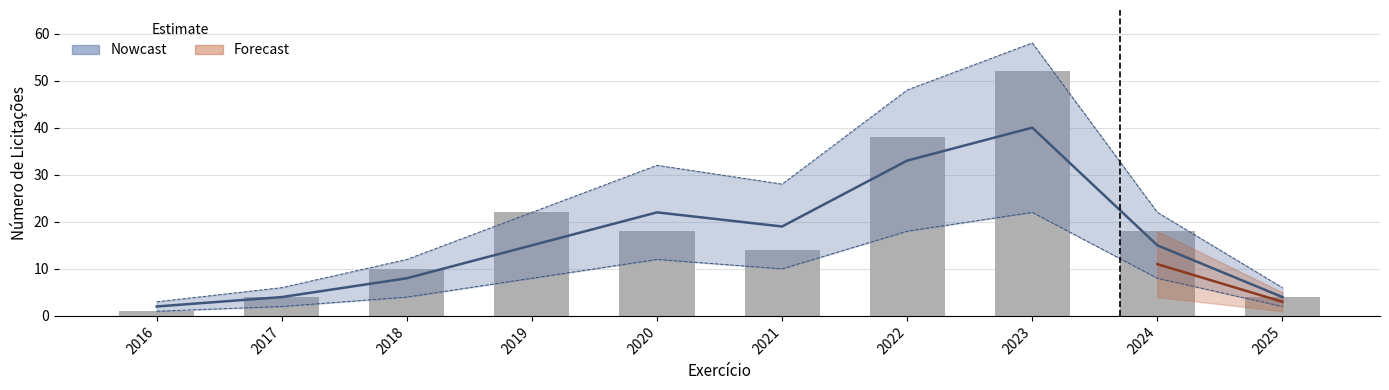

The Nowcast_upper series shows 32 at 2020. True or false?

True